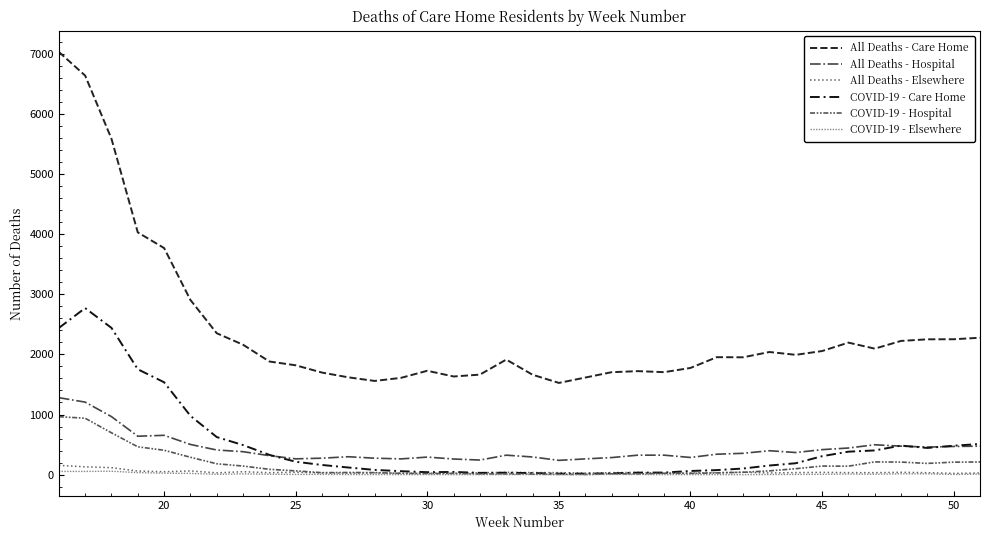

What is the value of the COVID-19 - Care Home point at the 12th from the left?

119